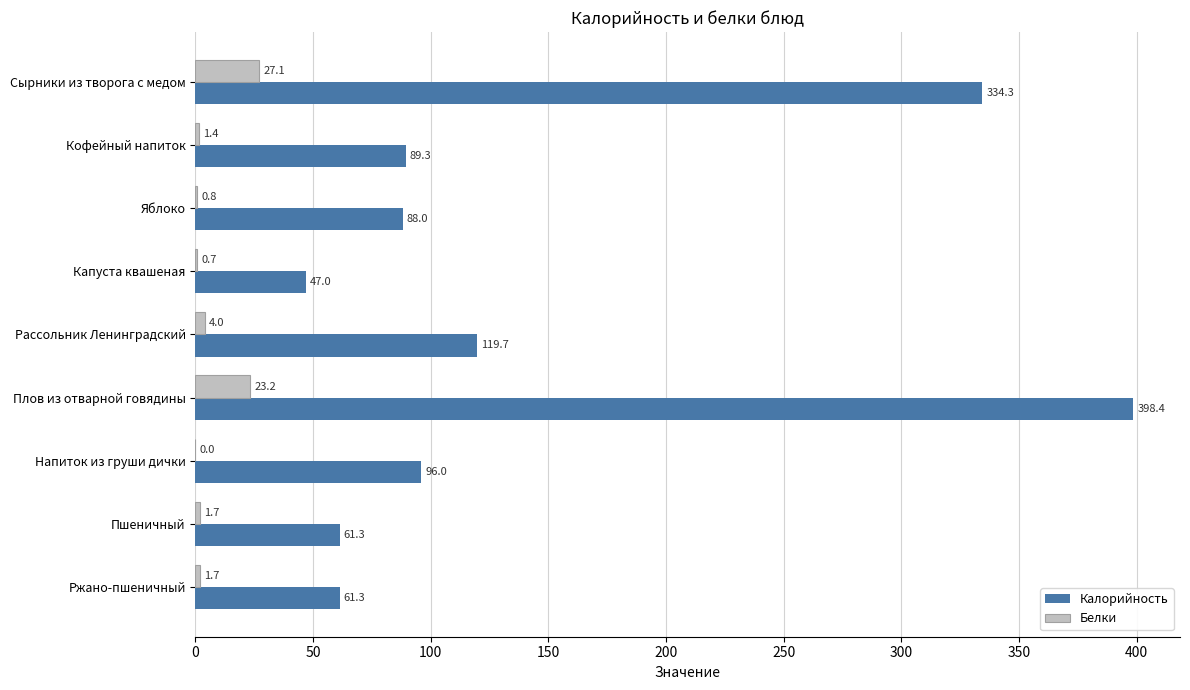

The Калорийность series shows 119.7 at Рассольник Ленинградский. True or false?

True